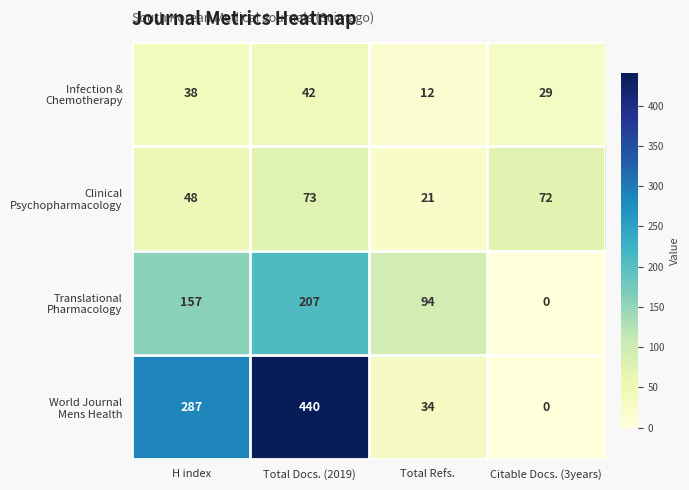

How many data points does each series have?

4